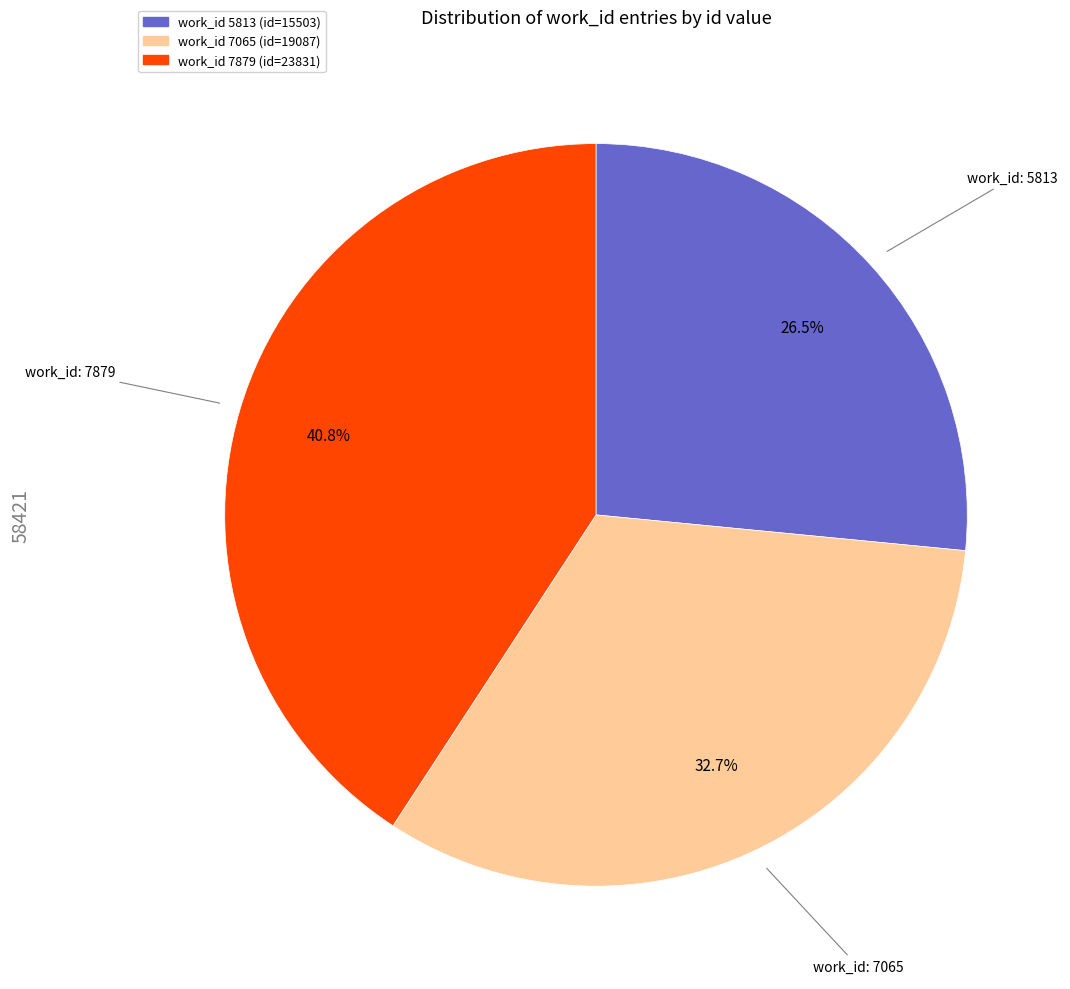

Is there any slice that represents more than half of the pie?

No